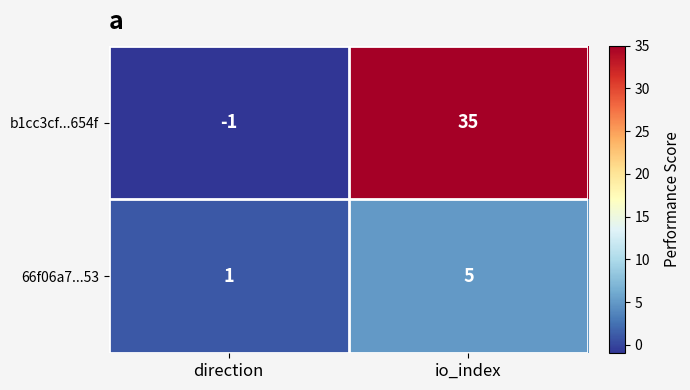

Which series has the largest total across all categories?

b1cc3cf...654f